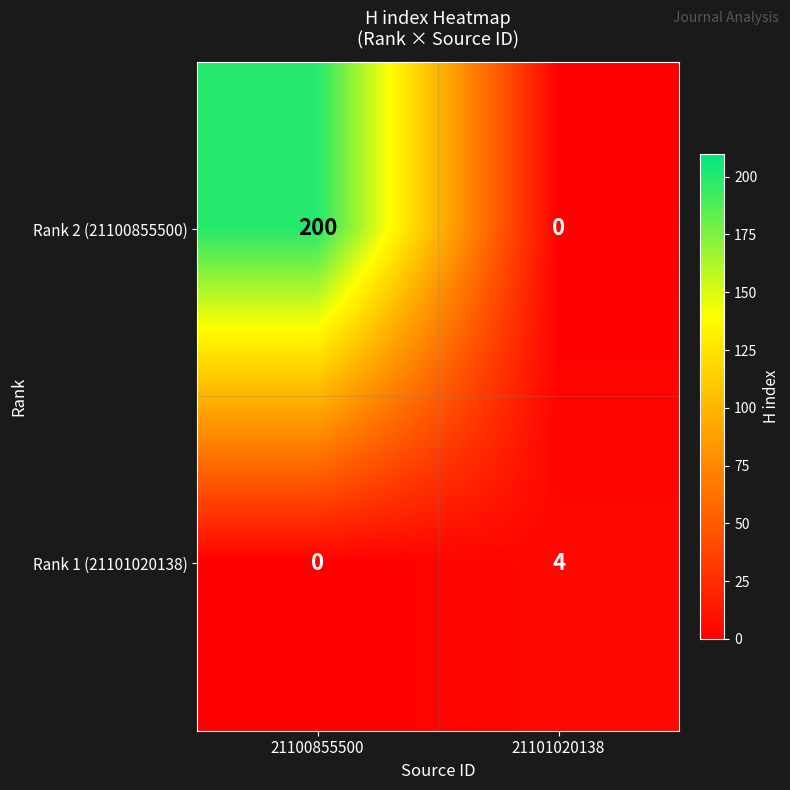

Which category has the highest value in the Rank 1 (21101020138) series?

21101020138